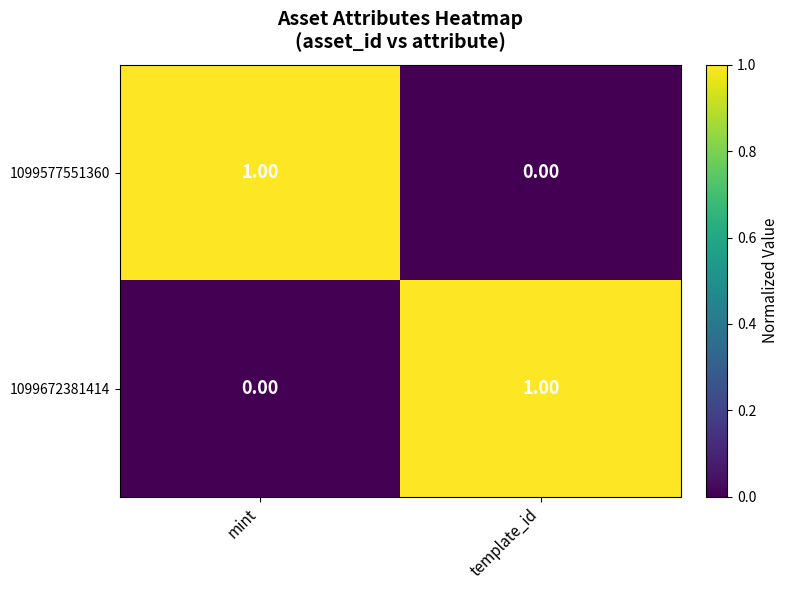

What is the total value across all series at mint?

1